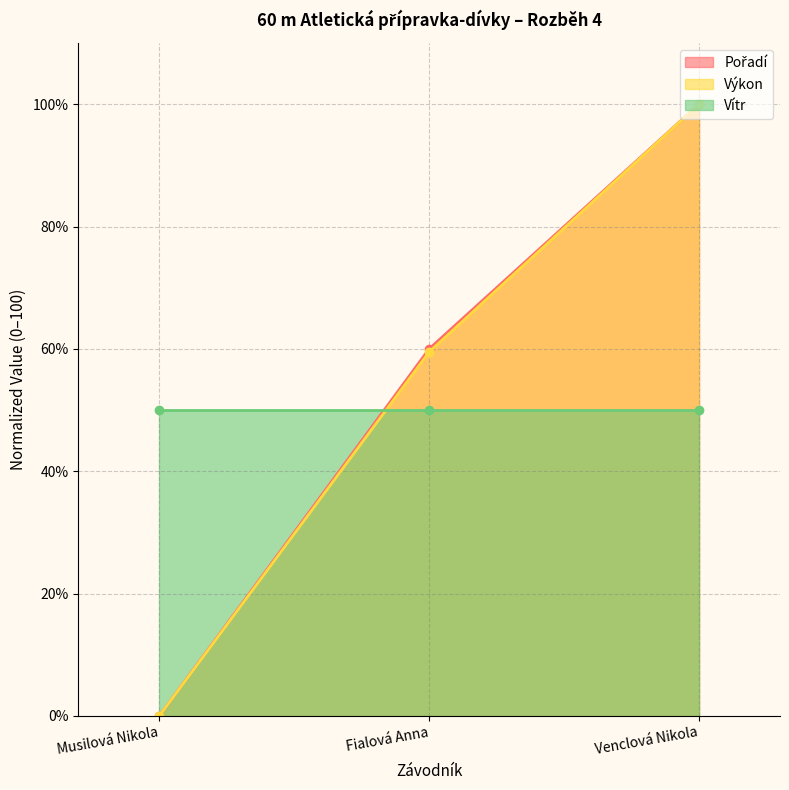

Which series changed the most between Fialová Anna and Venclová Nikola?

Výkon